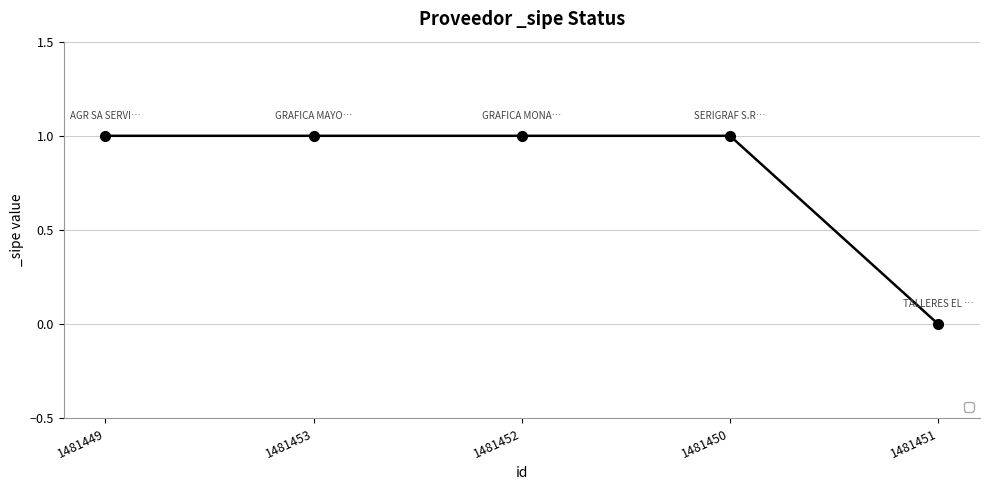

What is the label of the 3rd point from the right?

1481452